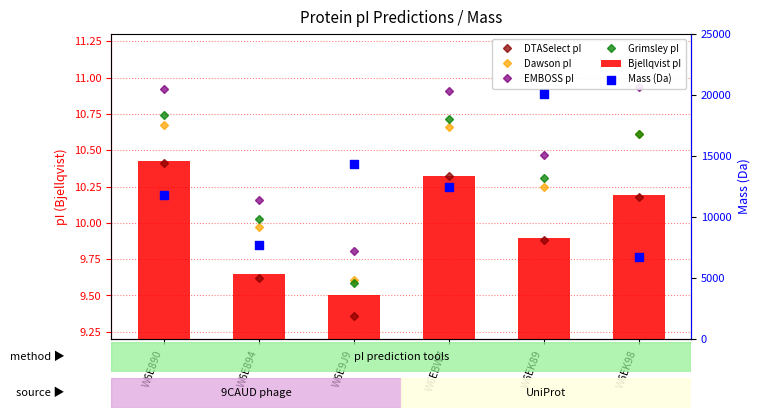

Which series reaches the maximum Y coordinate?

Mass (Da)